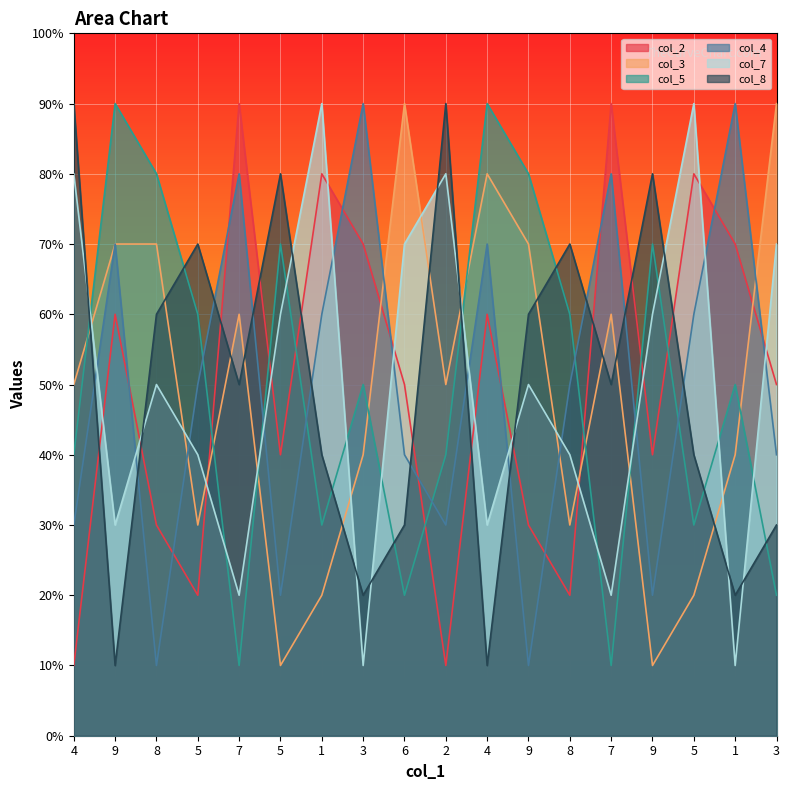

Which series has the largest total across all categories?

col_2